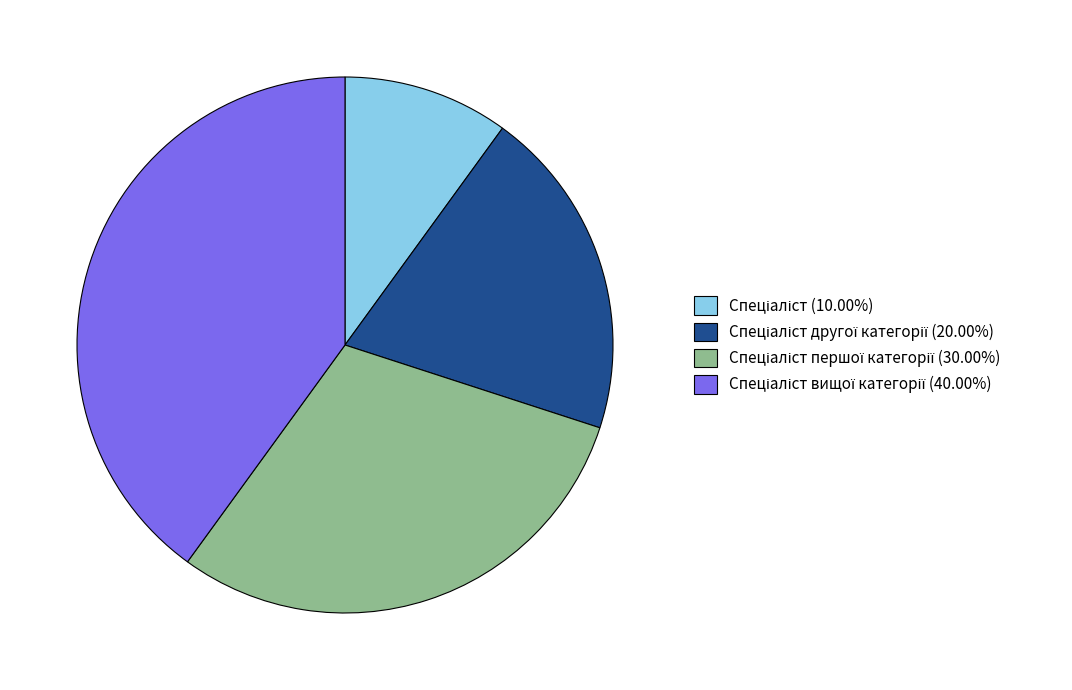

Is there any slice that represents more than half of the pie?

No